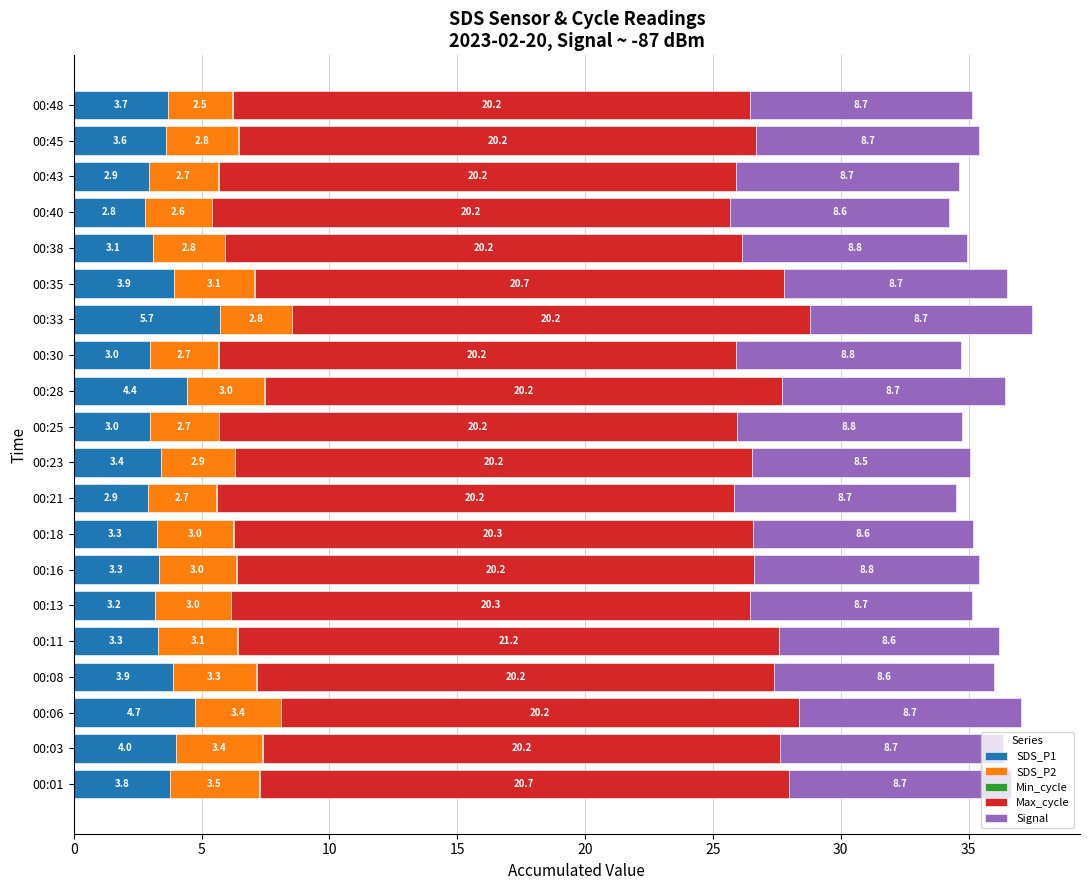

The SDS_P1 series shows 4.0 at 00:03. True or false?

True